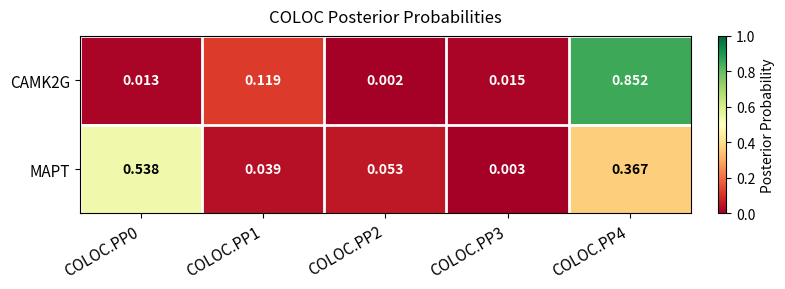

Which series changed the most between COLOC.PP0 and COLOC.PP3?

MAPT